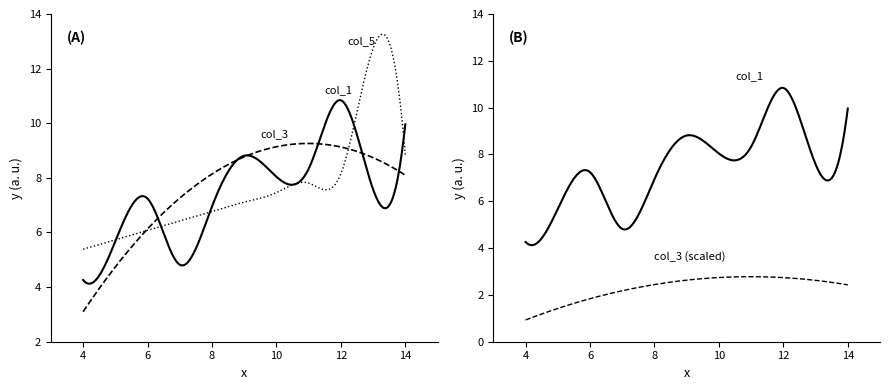

What is the difference between the col_3 values at 12 and 8?

1.0